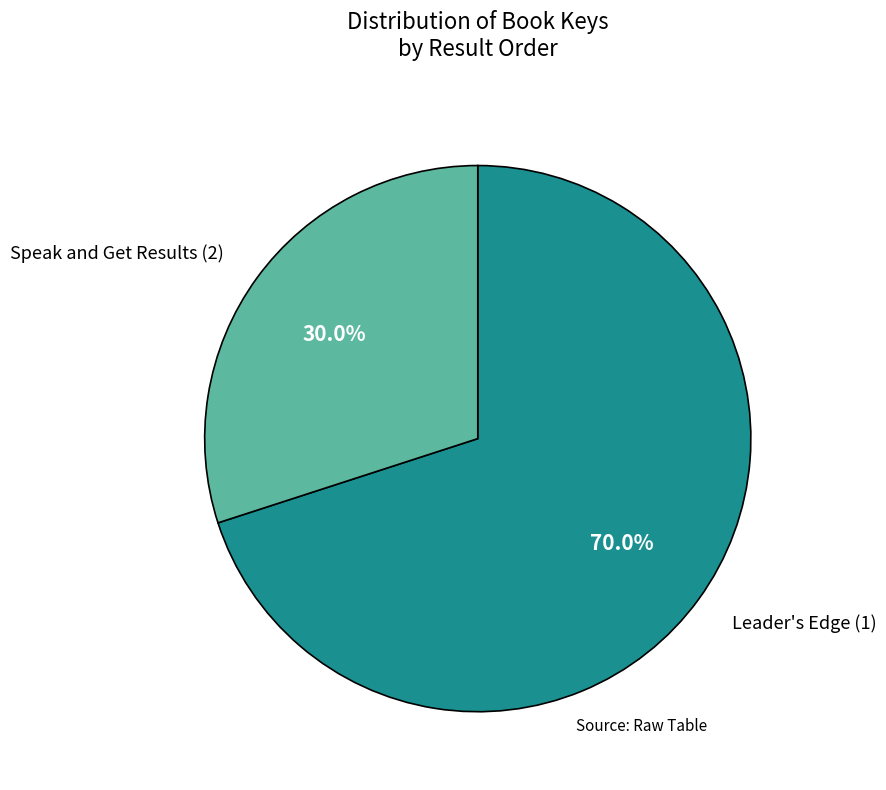

What portion of the pie excludes Leader's Edge (1)?

30.0%